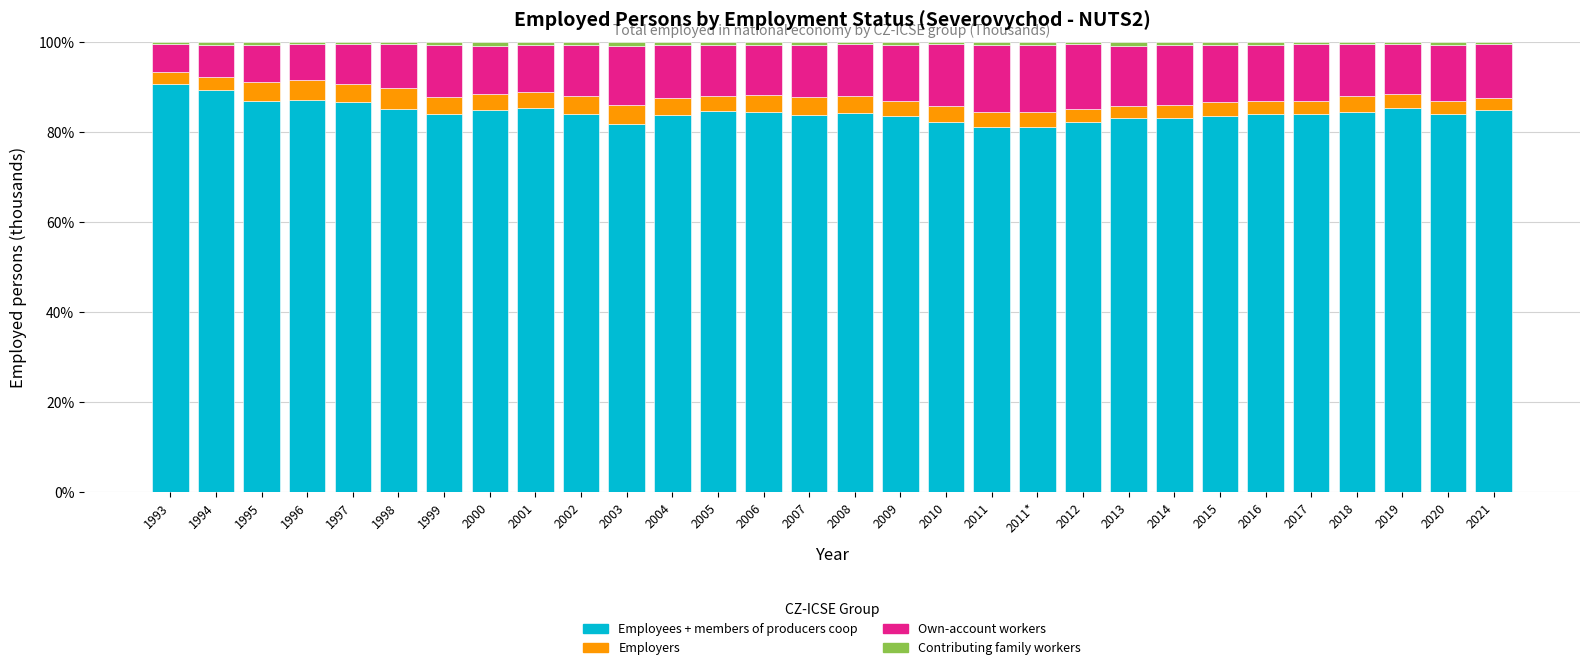

What is the minimum value for Employees + members of producers coop?

81.2